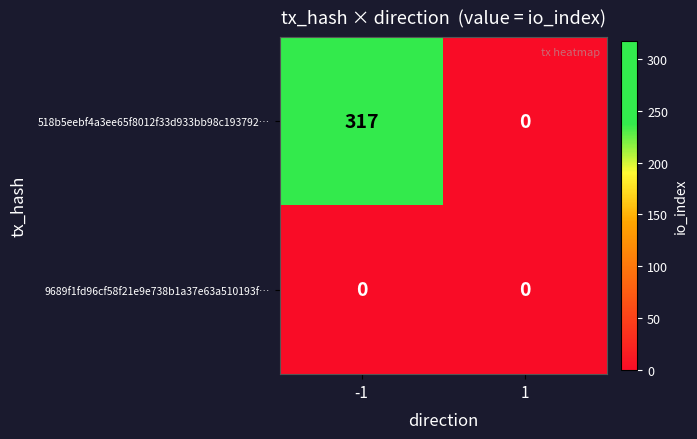

Count the number of data series in this chart.

2